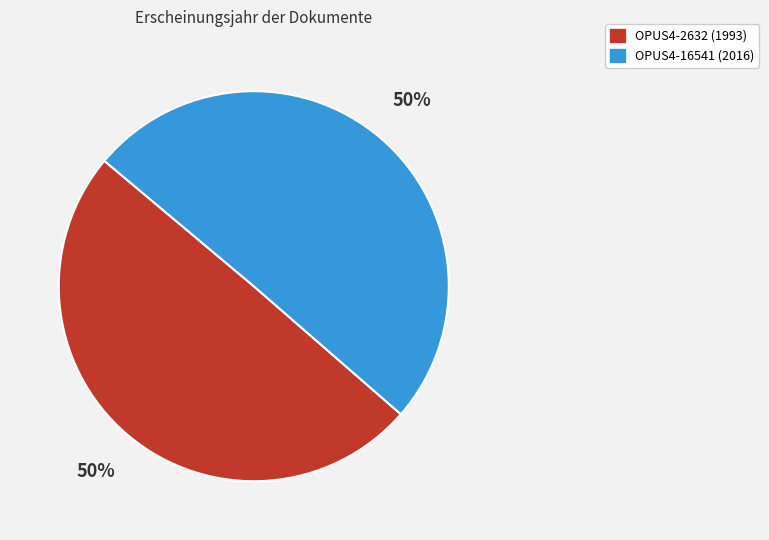

To the nearest percent, what portion does OPUS4-16541 represent?

50%